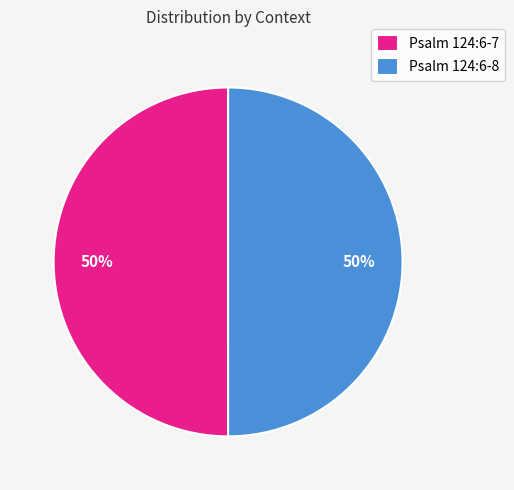

To the nearest percent, what percentage of the pie is Psalm 124:6-8?

50%